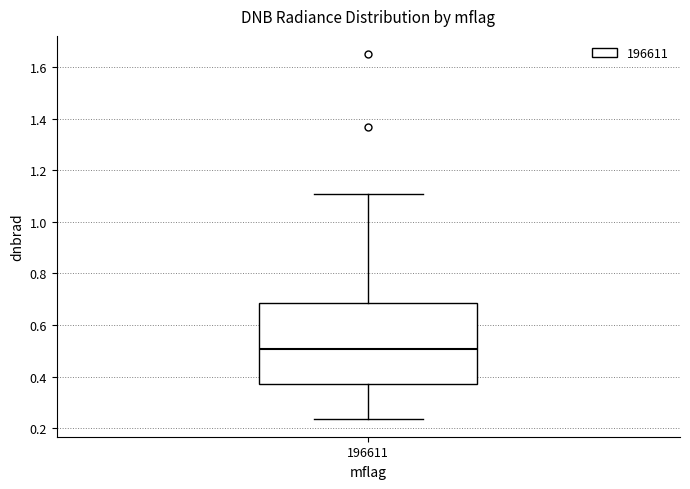

Where does the lower whisker of the box at x = 196611 end on the y-axis? The values are not printed on the chart, so give them approximately, as read against the axis.

0.24